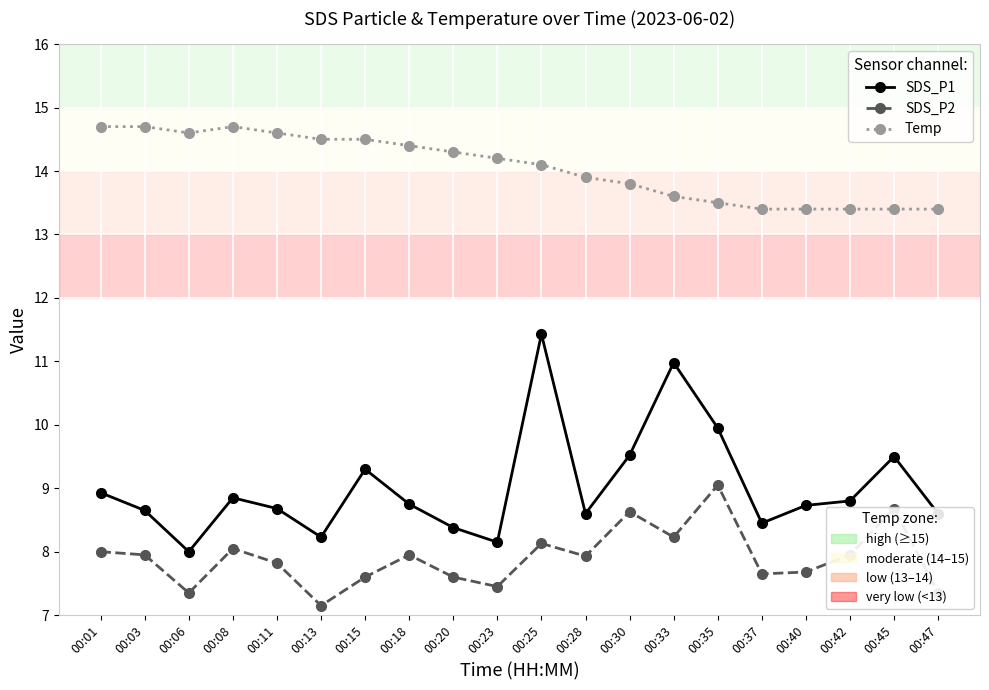

What is the minimum value shown in the chart?

7.2